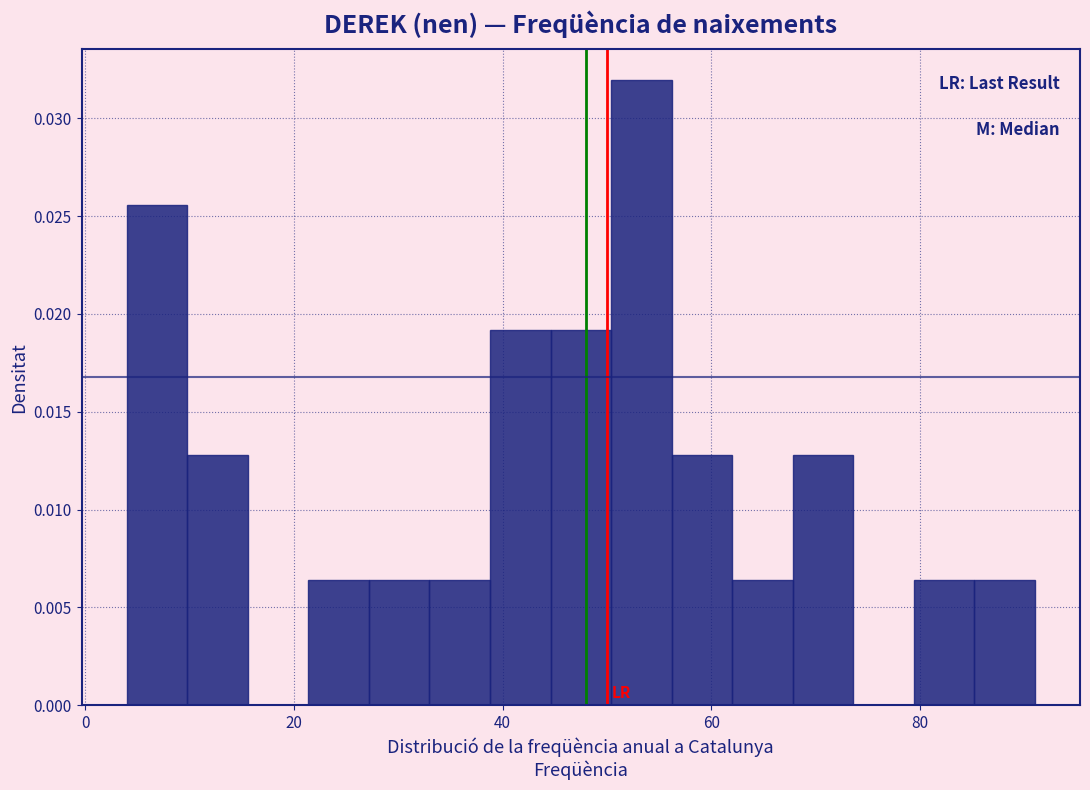

Read against the x-axis, roughly where is the centre of the tallest bar?

54